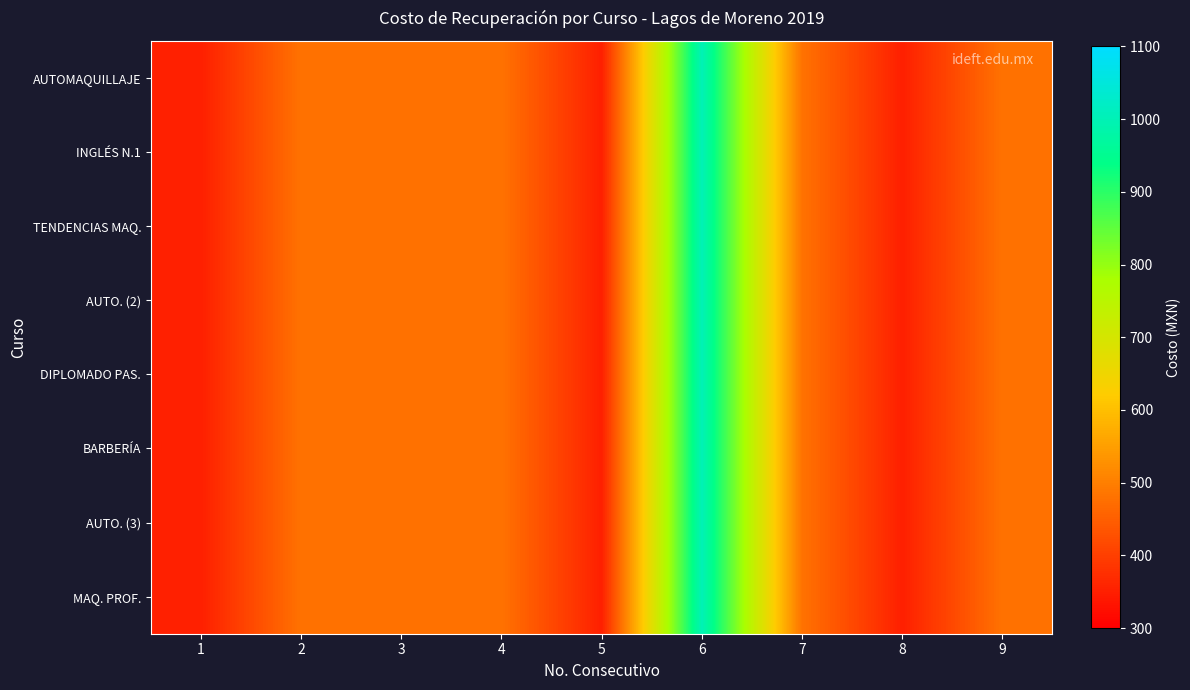

Between 7 and 4, which is larger?

7